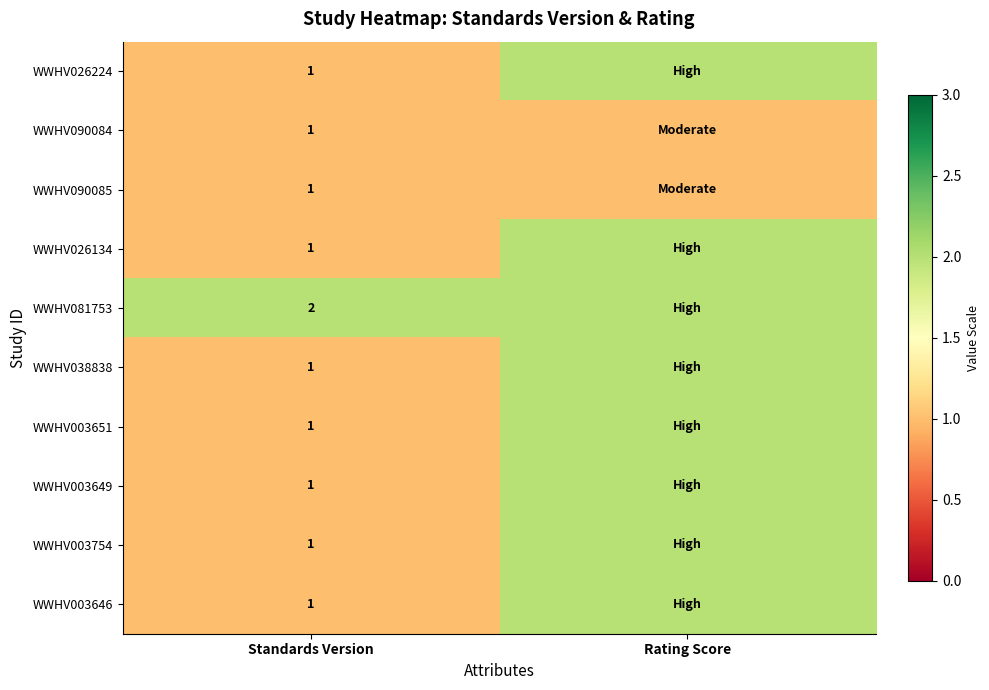

True or false: WWHV081753 has a value of 2 at Standards Version.

True